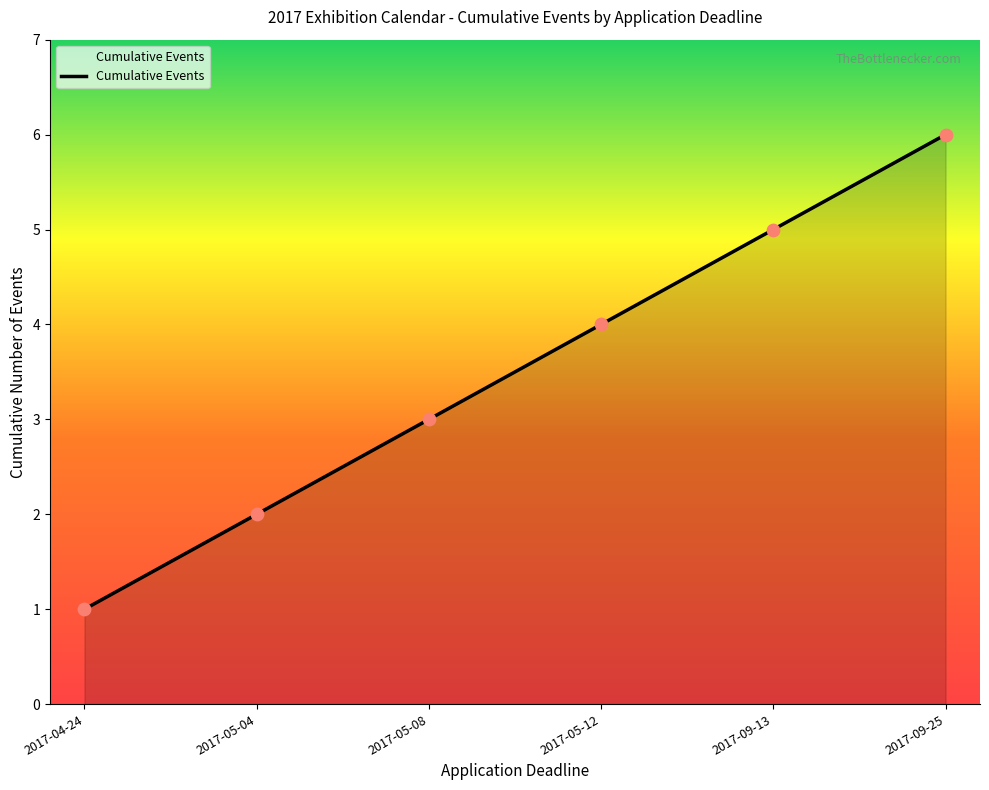

Between 2017-09-25 and 2017-09-13, which is larger?

2017-09-25